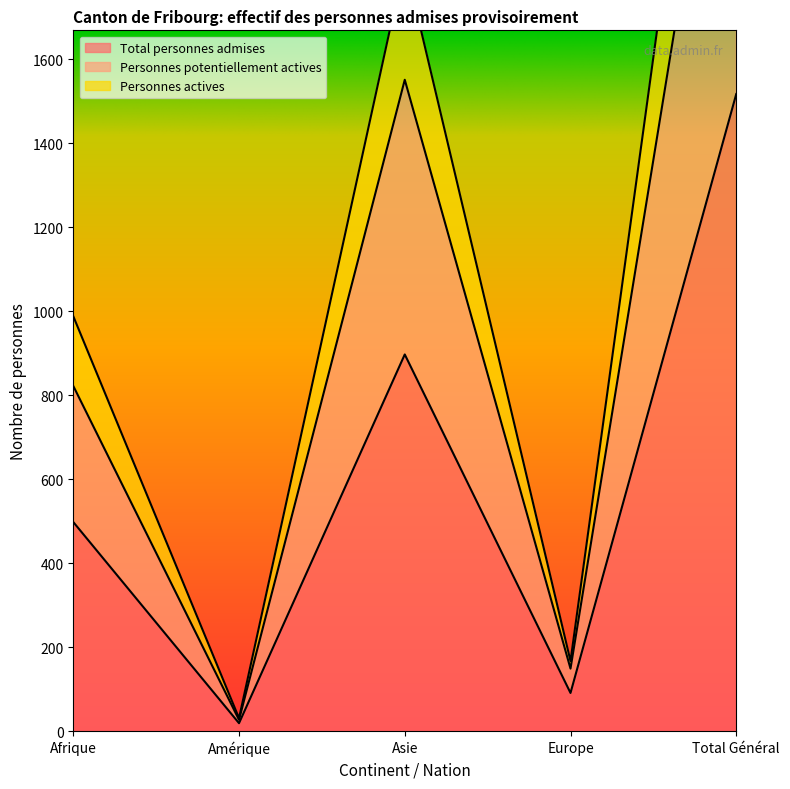

What are all the series names shown in the legend?

Total personnes admises, Personnes potentiellement actives, Personnes actives